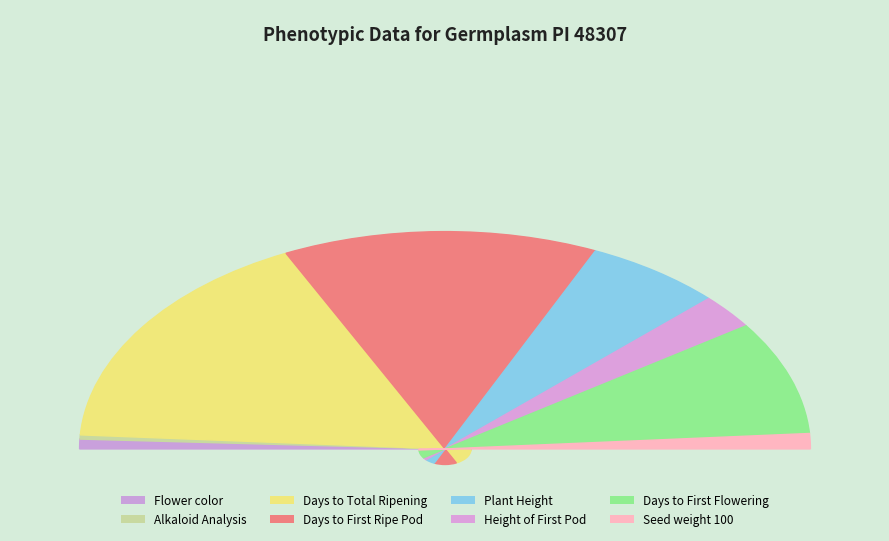

The Days to Total Ripening slice represents 34% of the pie. True or false?

True